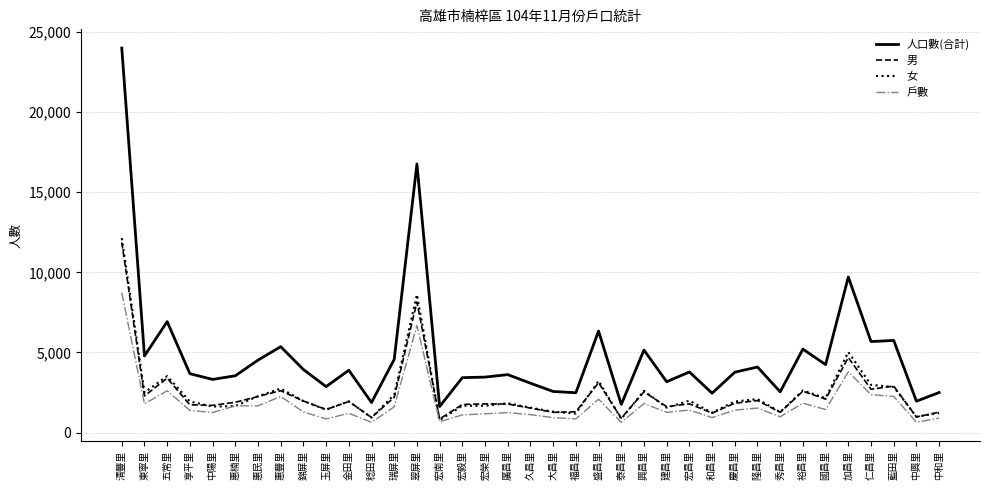

What is the spread (max minus min) of values at 慶昌里?

2368